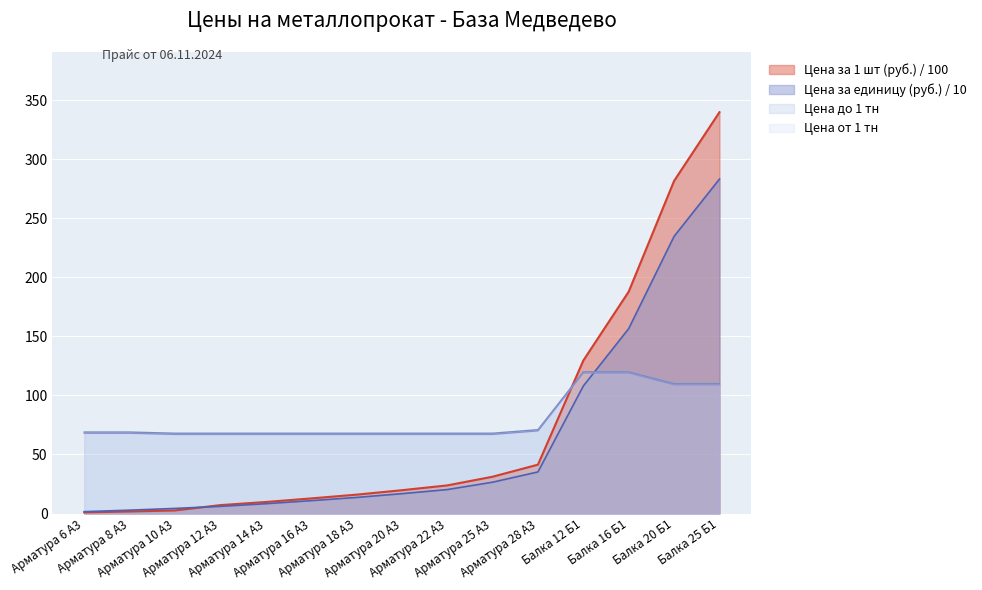

Which series ends up on top after the final intersection of Цена от 1 тн and Вес (кг)?

Вес (кг)